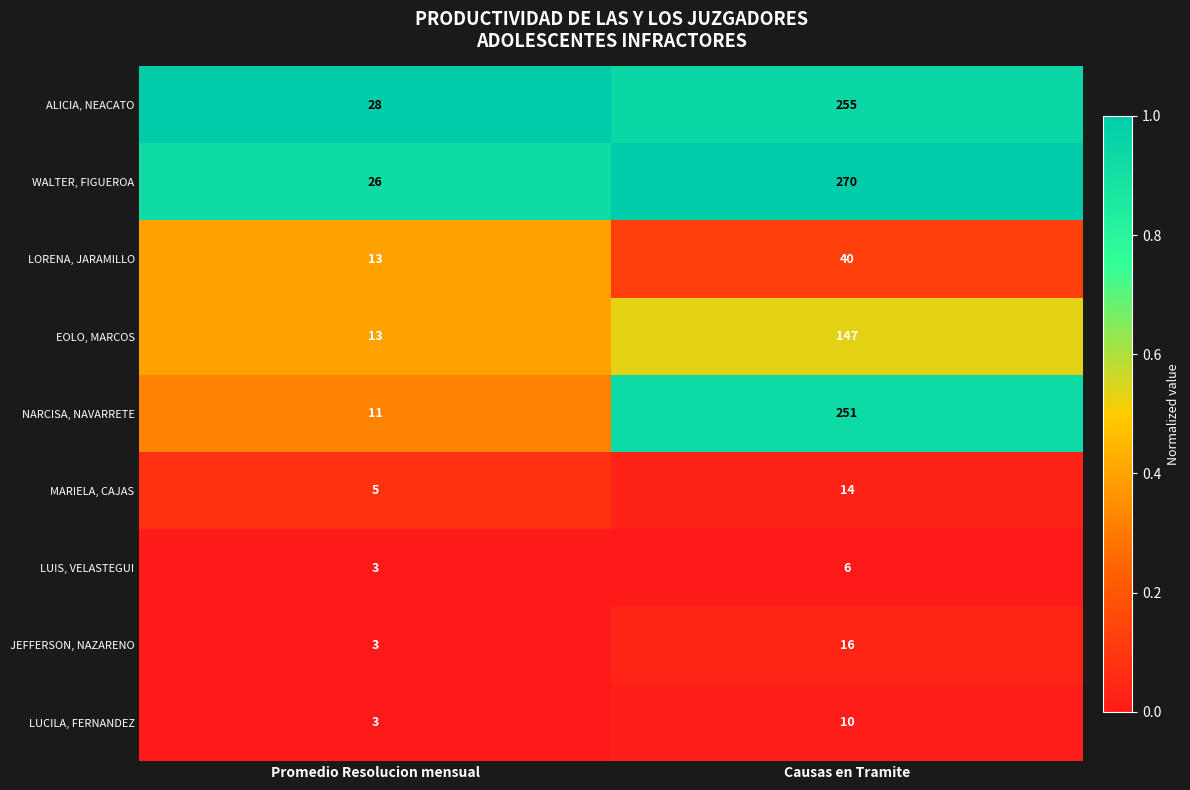

Which category has the highest value in the LUCILA, FERNANDEZ series?

Causas en Tramite